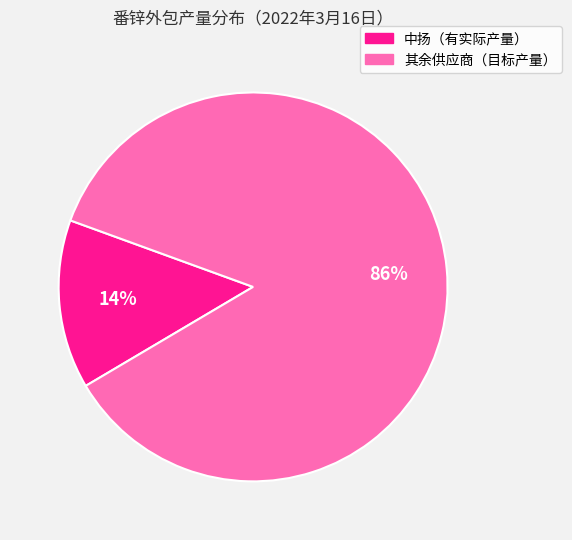

To the nearest percent, what is the average slice percentage?

50%